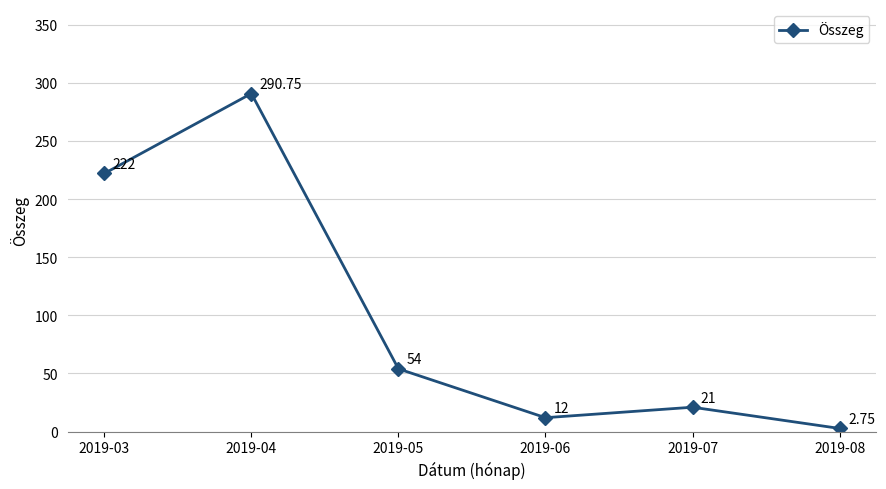

List the labels in order of value, largest first.

2019-04, 2019-03, 2019-05, 2019-07, 2019-06, 2019-08